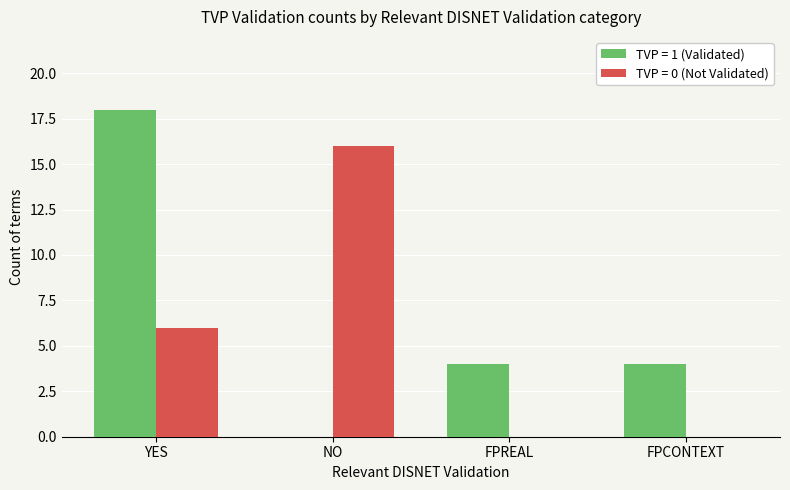

What is the sum of all TVP = 1 (Validated) values?

26